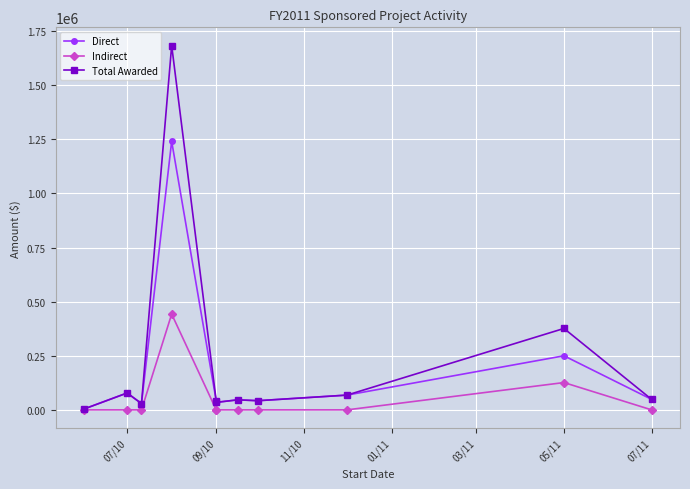

How many interior local peaks does the Indirect series have?

2